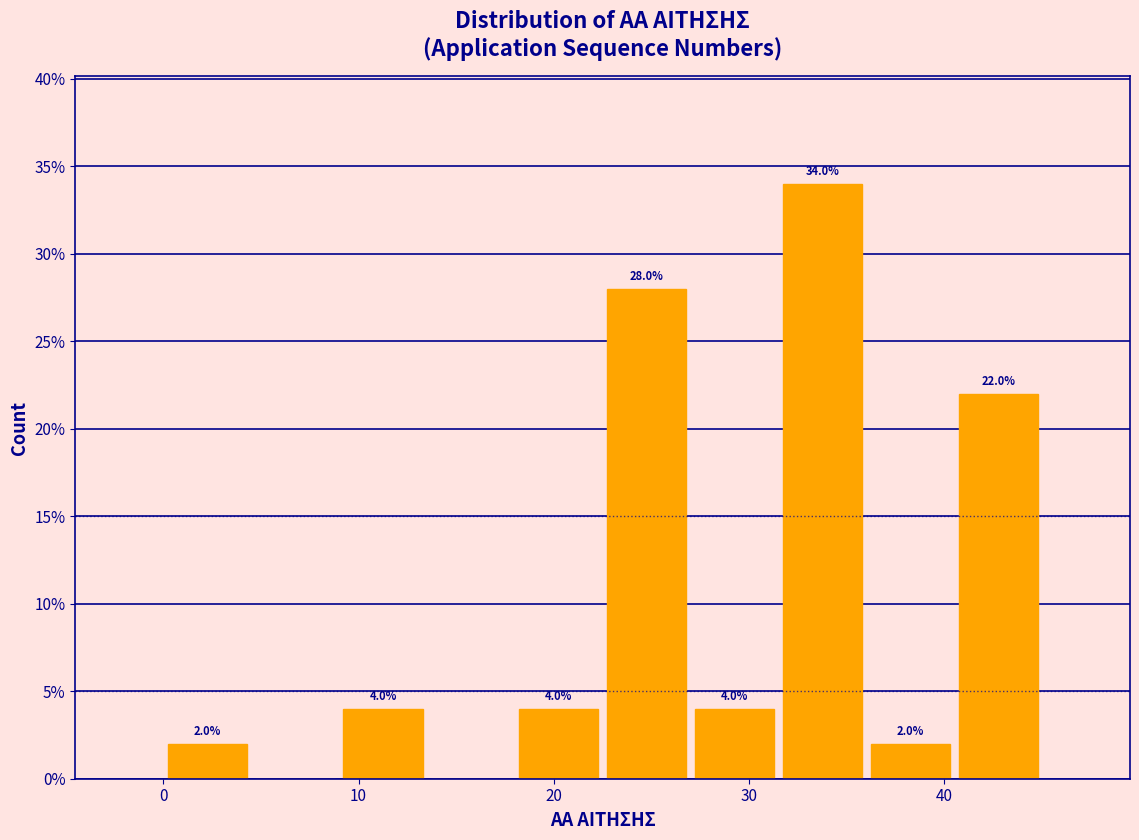

Over which range of the x-axis is the bar tallest?

31.5 to 36.0